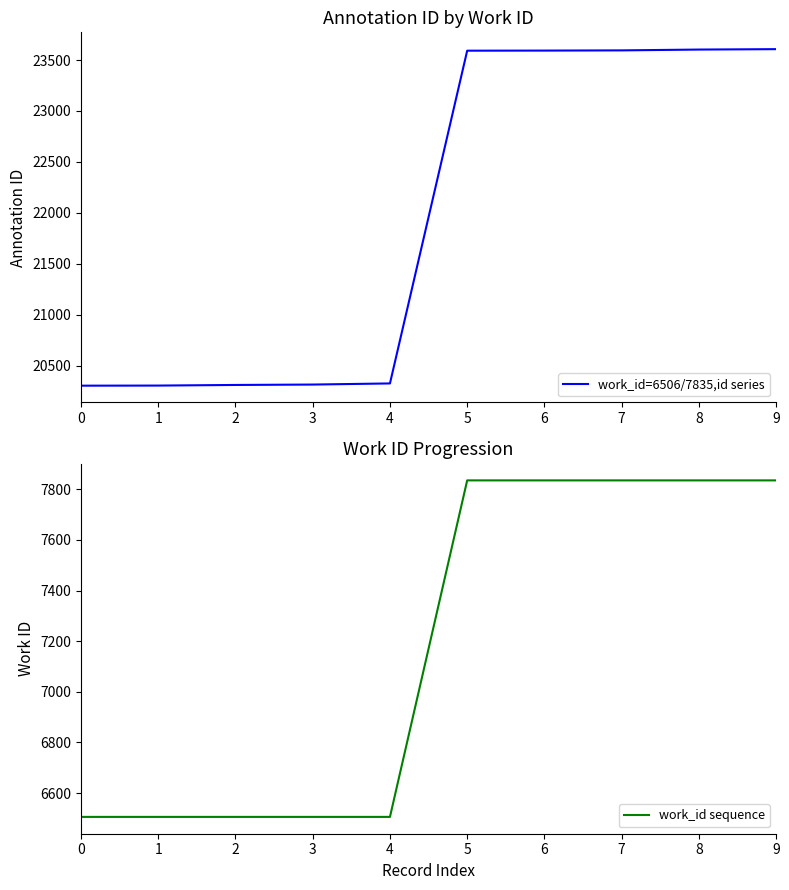

What is the total value across all series at 6?

31428